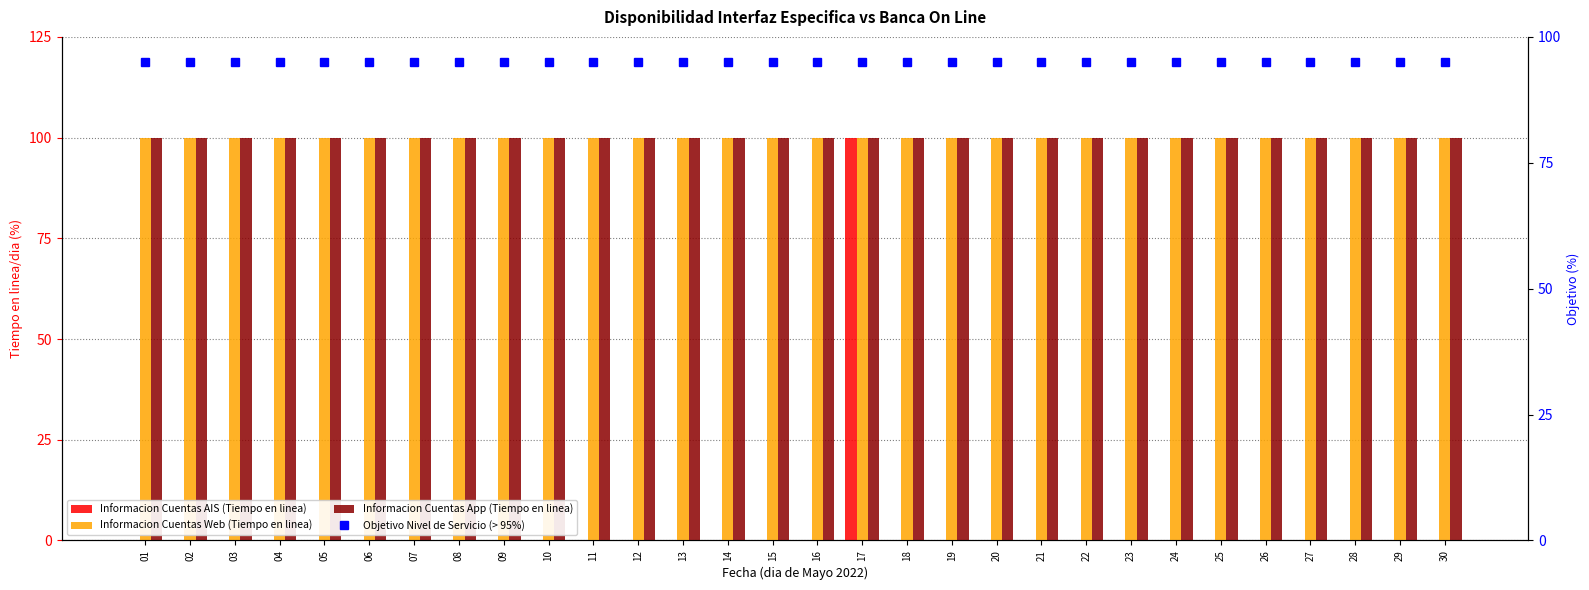

Between 30 and 18, which is larger?

30